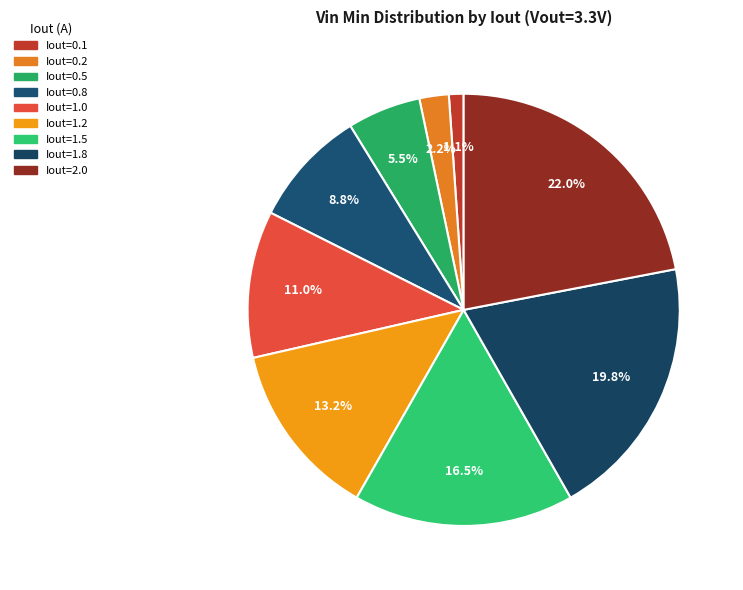

To the nearest percent, what is the difference between the largest and smallest slice percentages?

21%